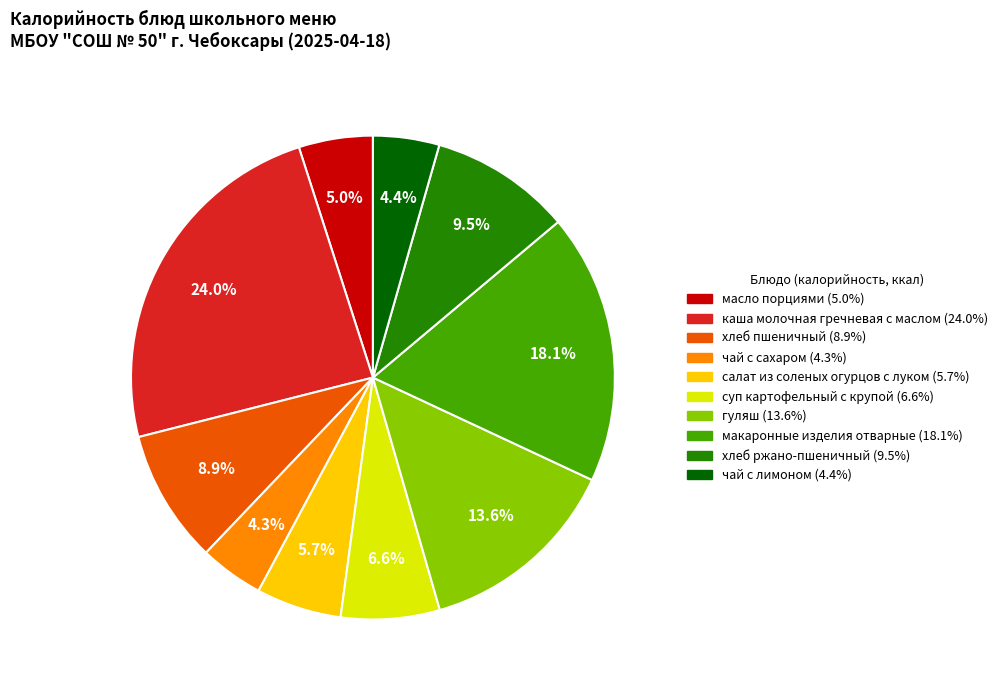

Is there any slice that represents more than half of the pie?

No